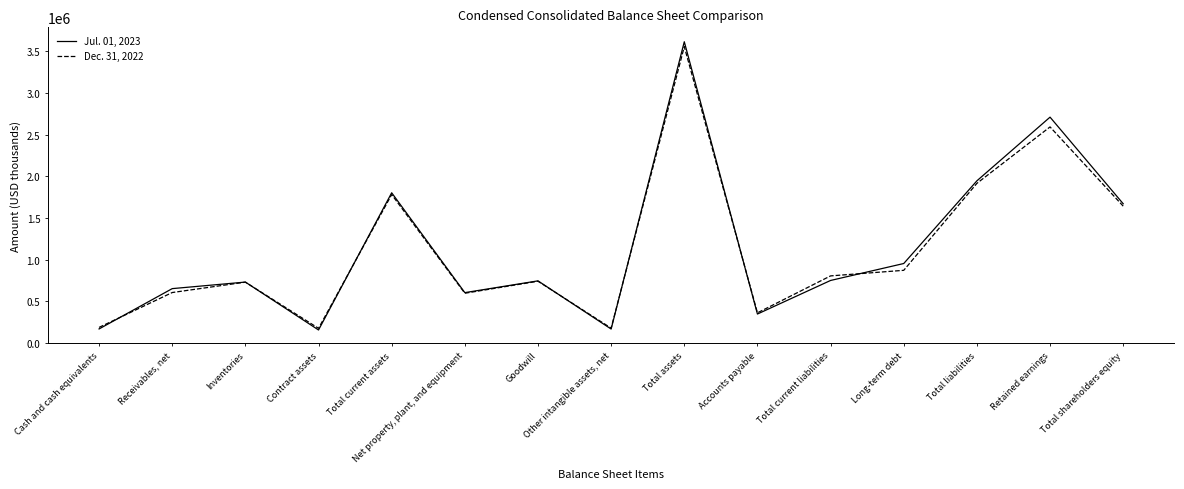

What is the maximum value for Dec. 31, 2022?

3556996